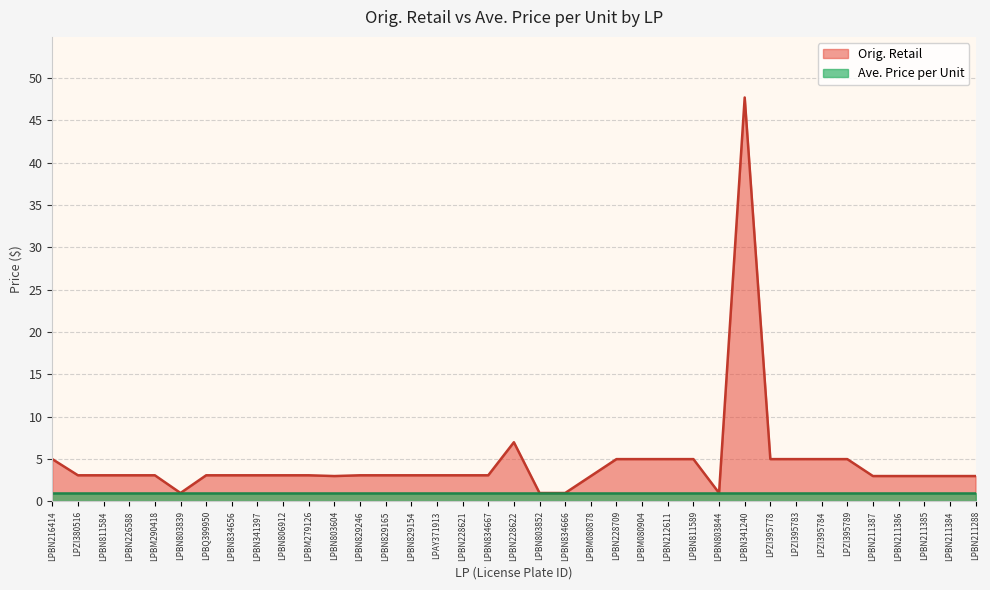

Approximately how many times larger is the value at LPBN211384 compared to LPZI395789?

0.6